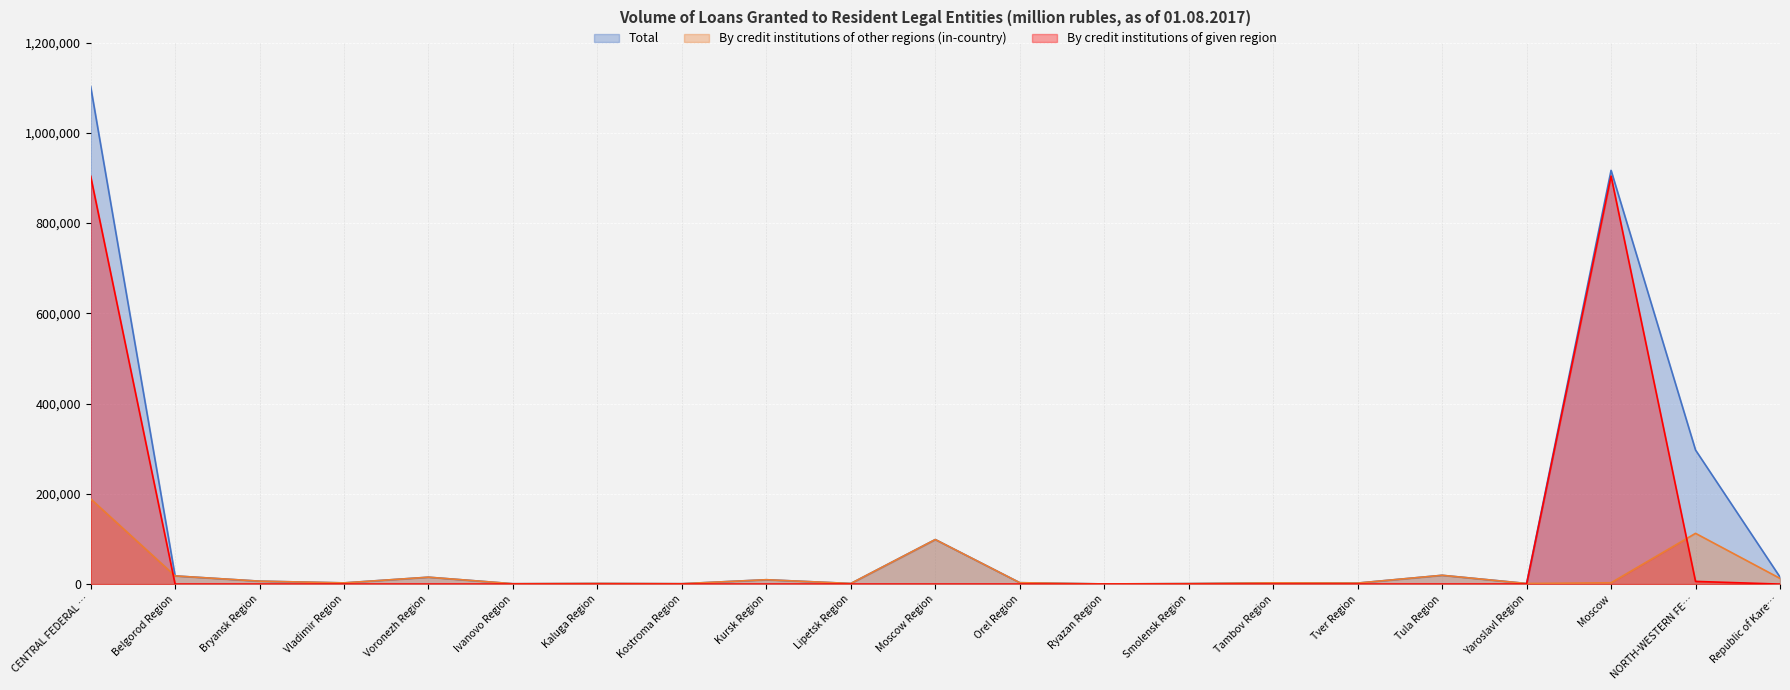

Which series changed the most between Kaluga Region and Tambov Region?

Total